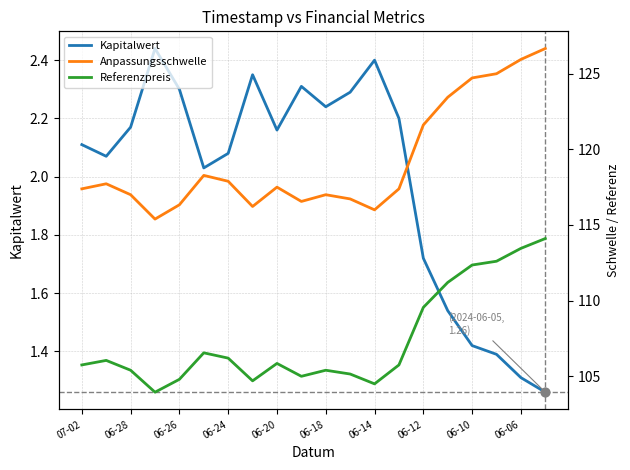

True or false: Kapitalwert has a value of 0.9 at 06-20.

False